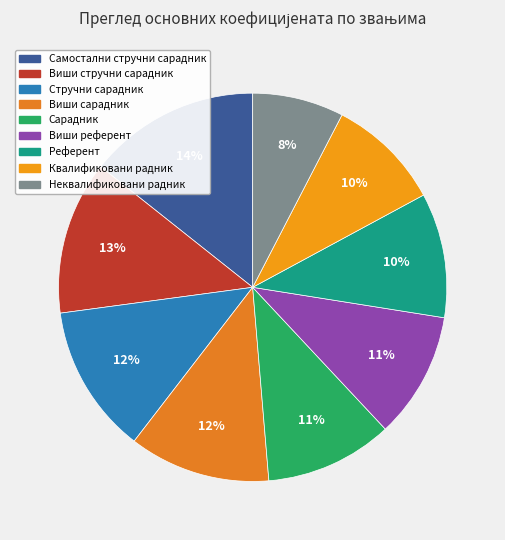

True or false: Квалификовани радник accounts for 10% of the total.

True